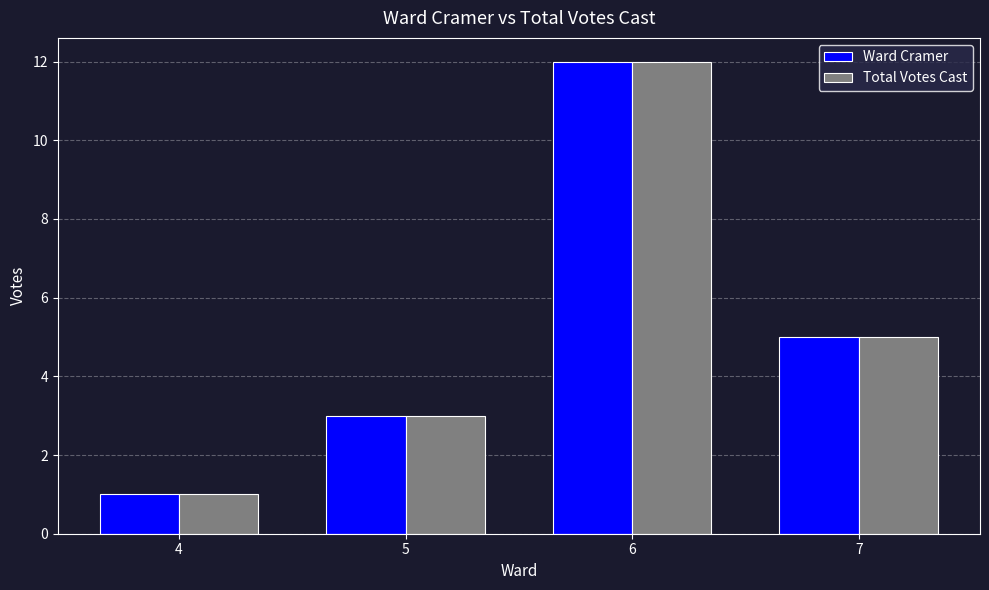

Rank the categories by Ward Cramer value from highest to lowest.

6, 7, 5, 4